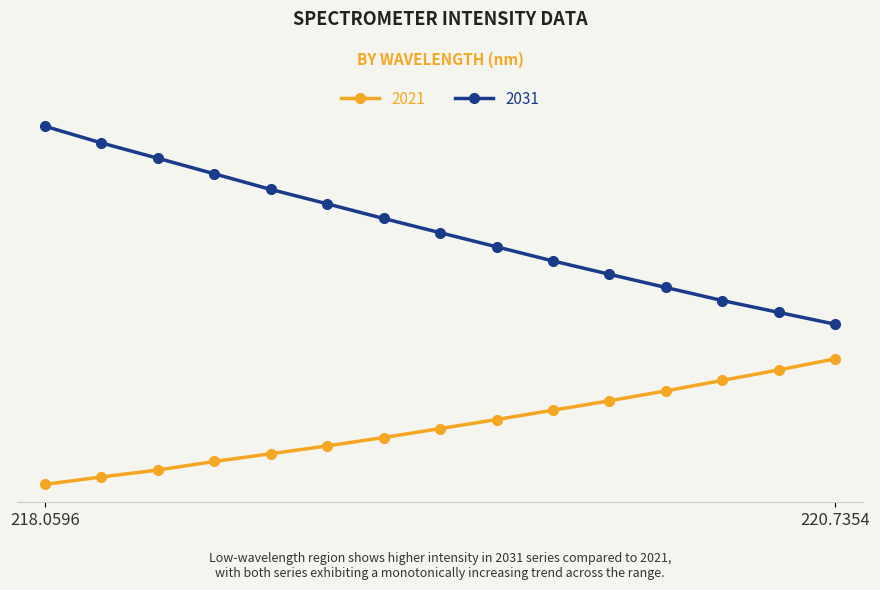

What are all the series names shown in the legend?

2021, 2031